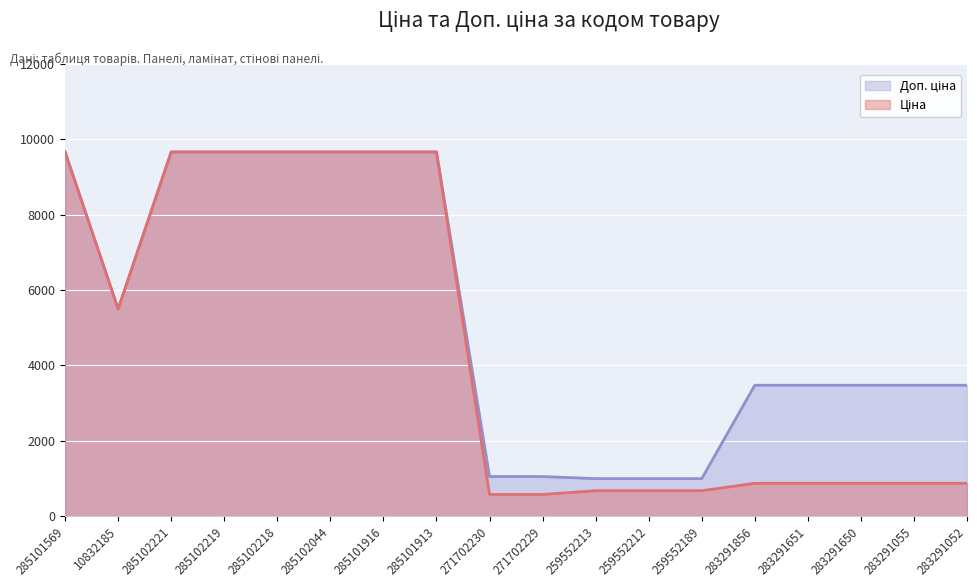

At which category is the sum across all series the highest?

285101569